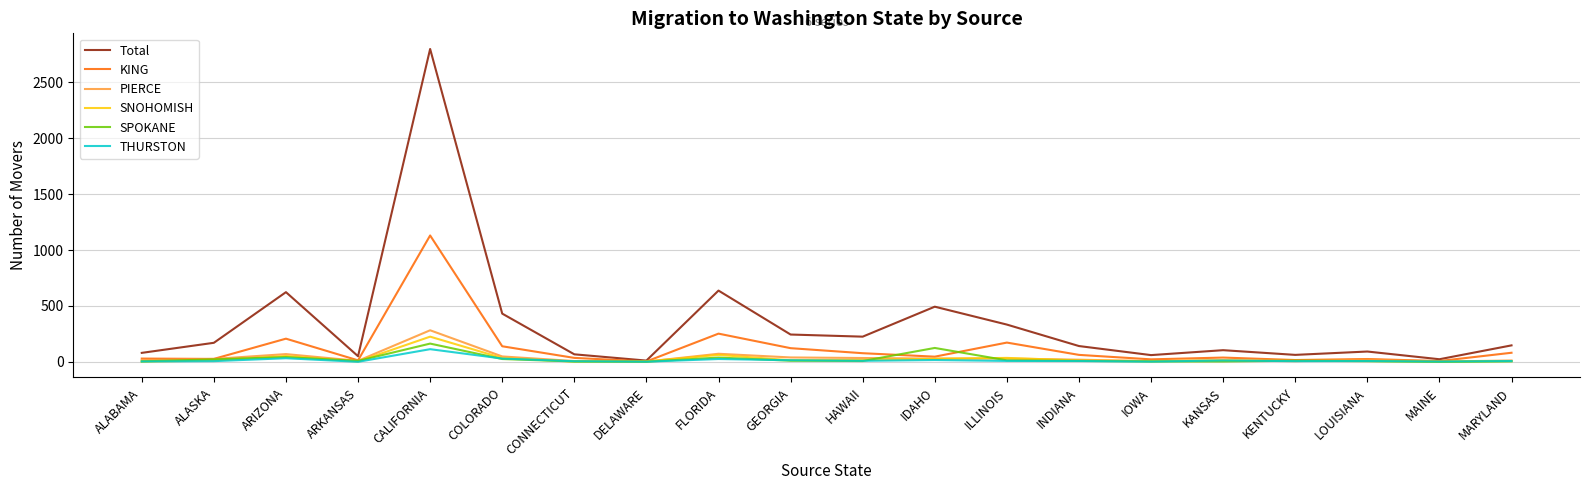

What is the greatest value displayed?

2798